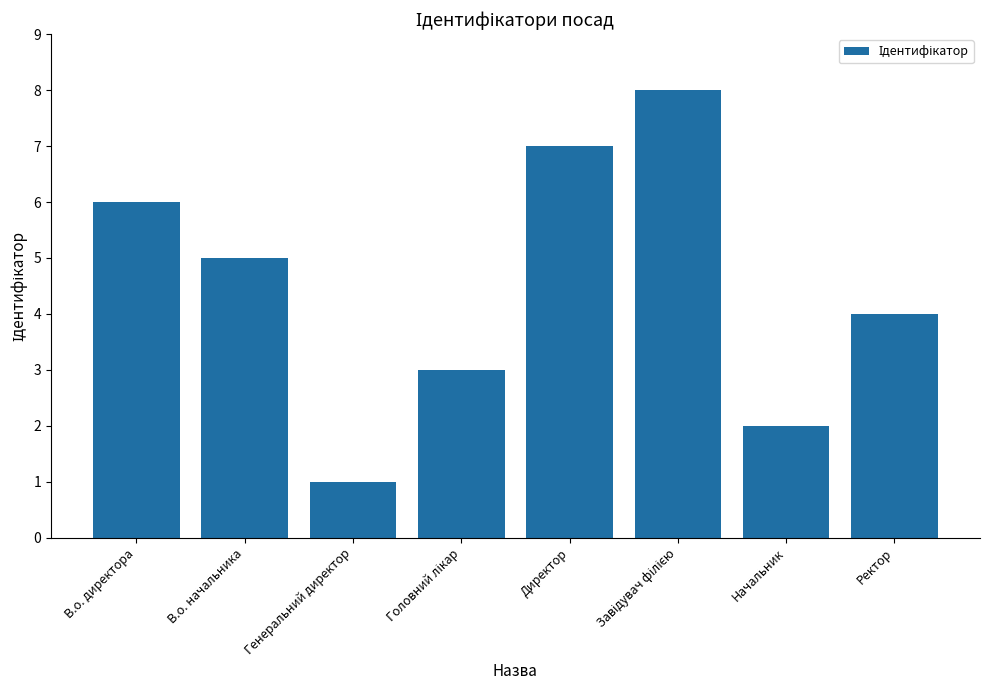

What is the difference between the second highest and second lowest values?

5